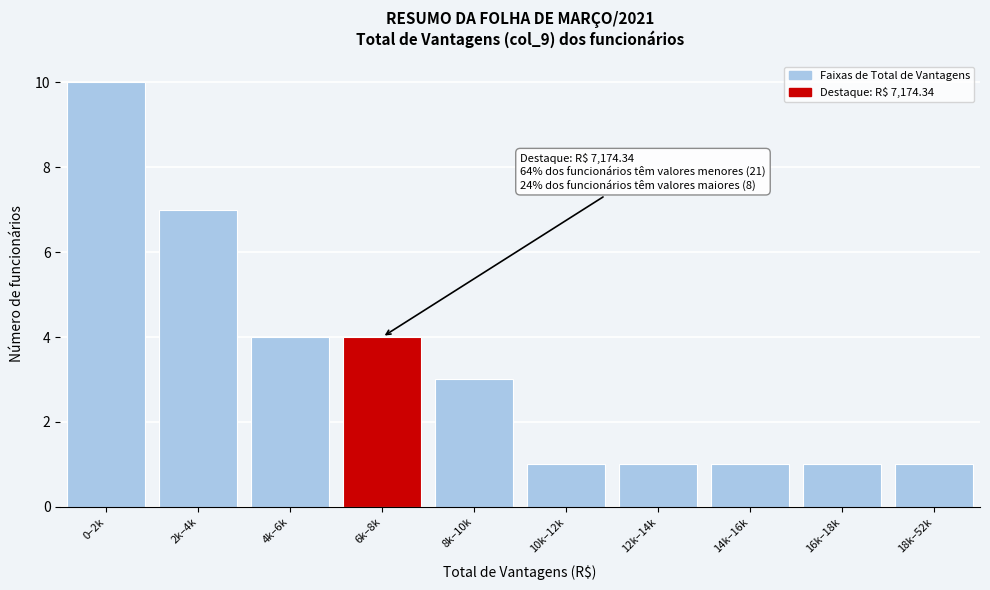

Reading left to right, extract all data points from this chart.

10	7	4	4	3	1	1	1	1	1